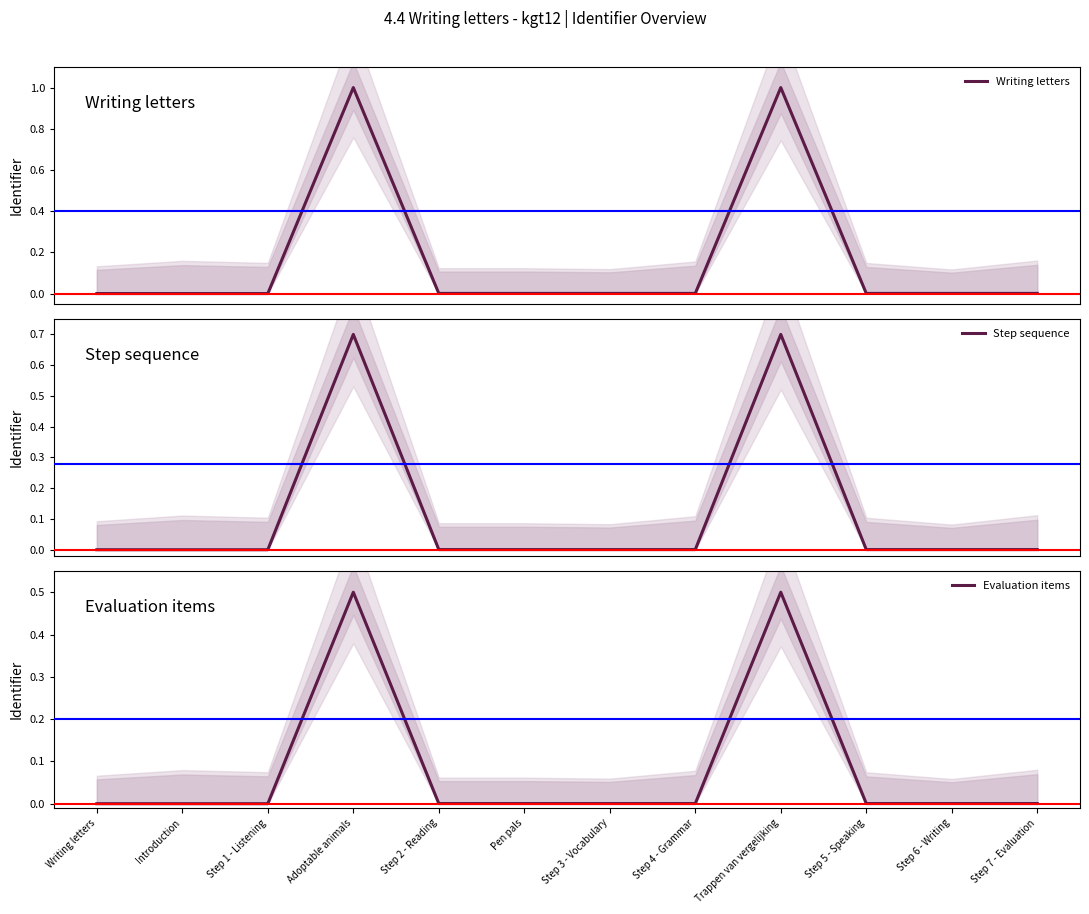

What is the label of the 9th point from the right?

Adoptable animals